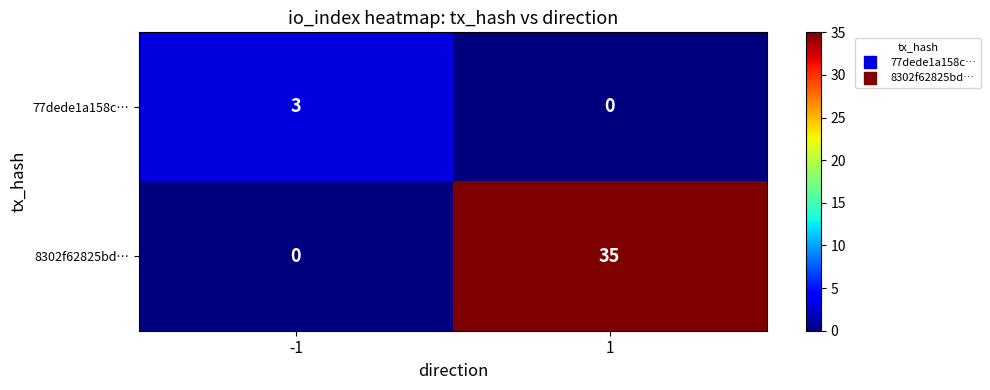

Reading right to left, extract all data points from this chart.

77dede1a158c…: 1=0	-1=3
8302f62825bd…: 1=35	-1=0